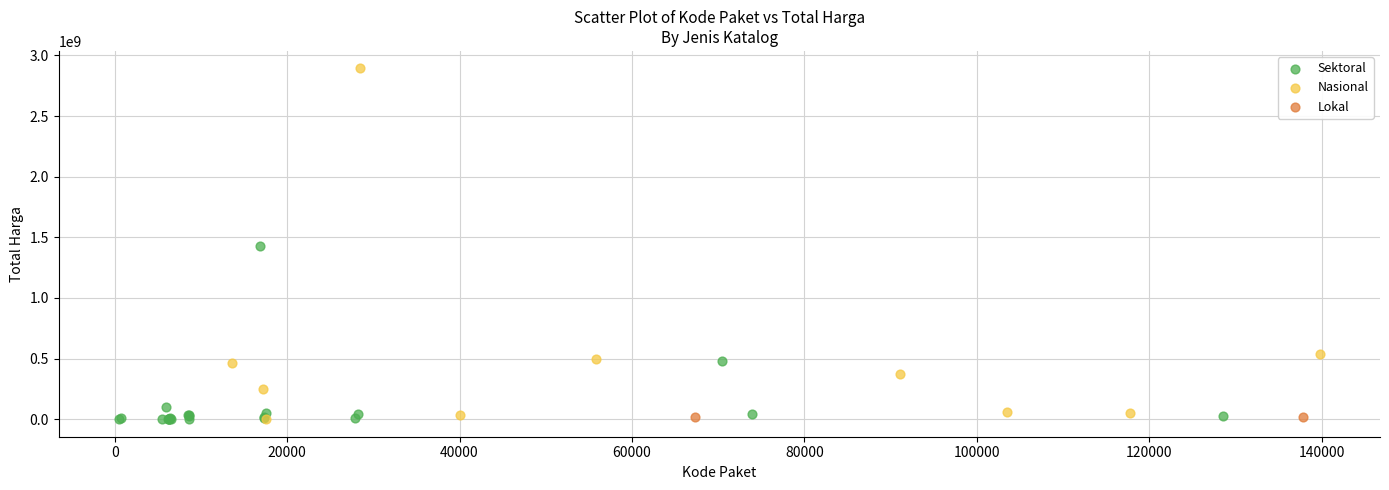

What are all the series names shown in the legend?

Sektoral, Nasional, Lokal